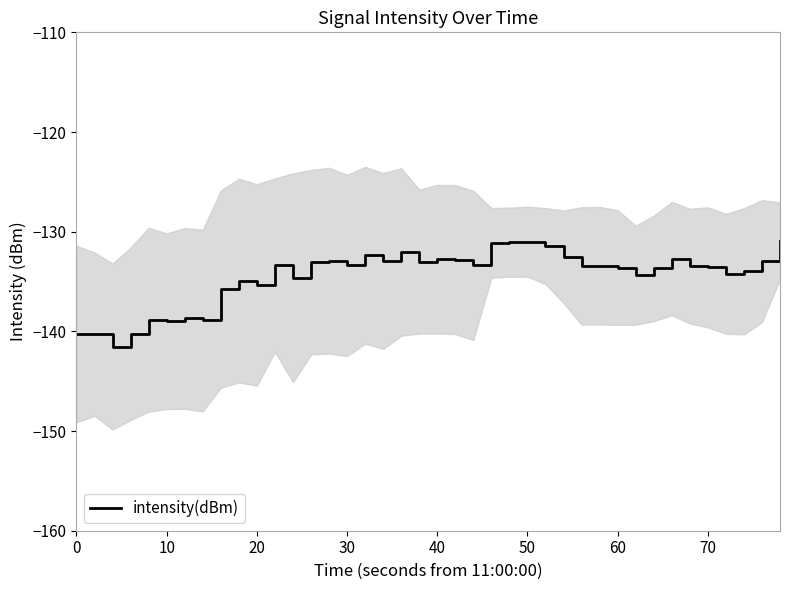

What is the minimum value shown in the chart?

-141.5